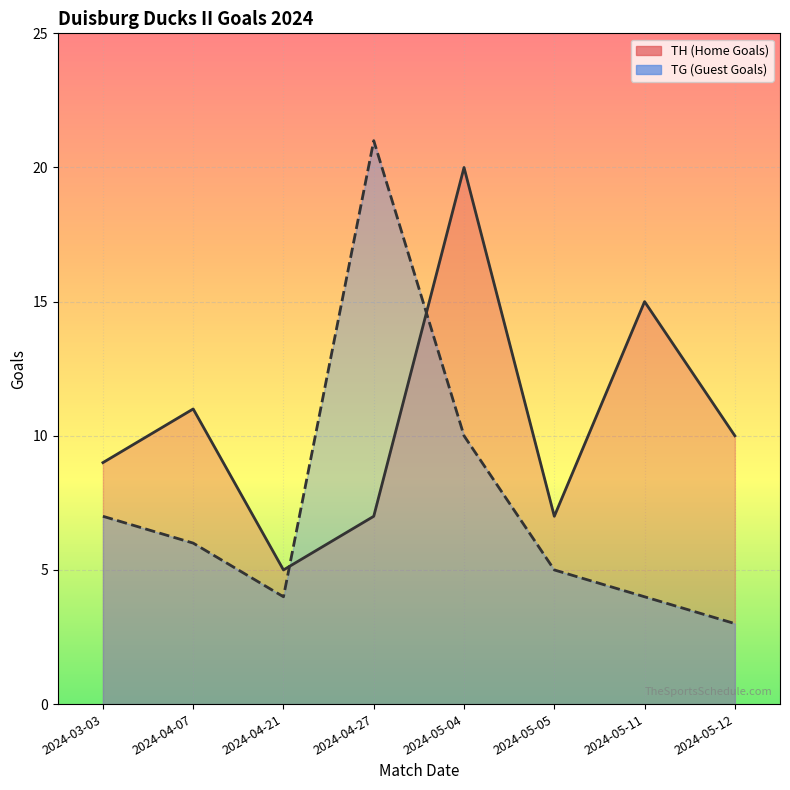

What is the difference between the maximum and minimum values in the TH series?

15